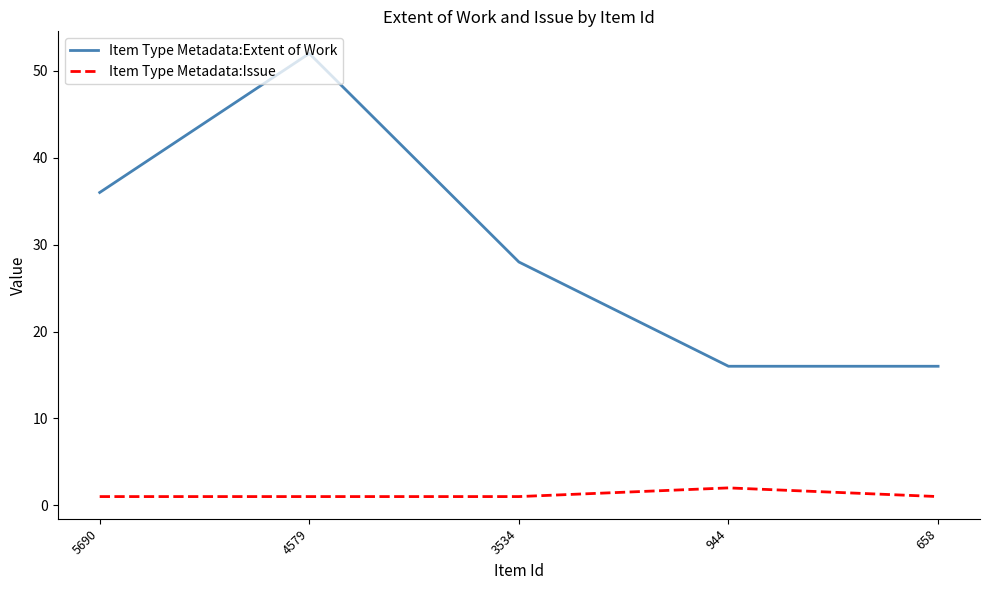

Rank the series at 658 from lowest to highest value.

Item Type Metadata:Issue, Item Type Metadata:Extent of Work